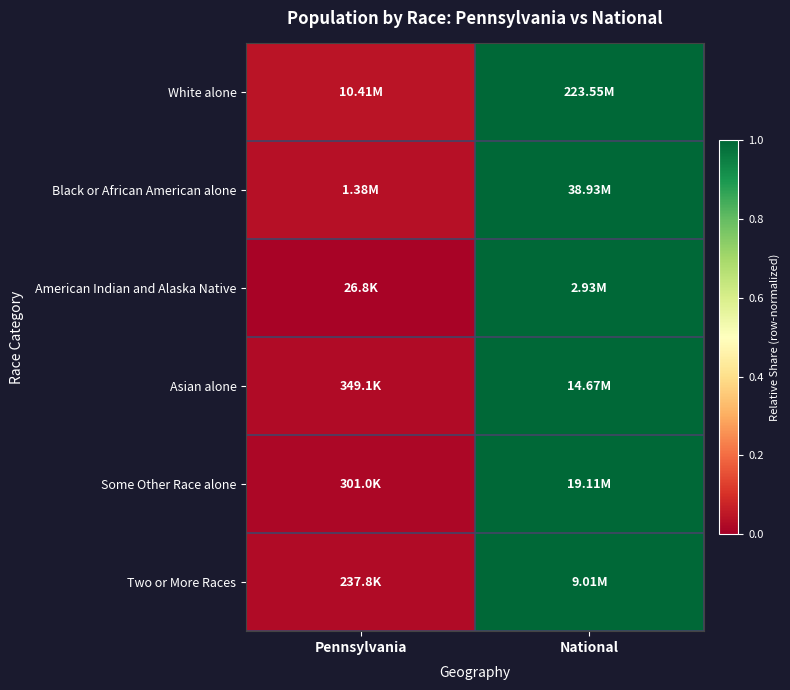

Which has a higher value, National or Pennsylvania?

National